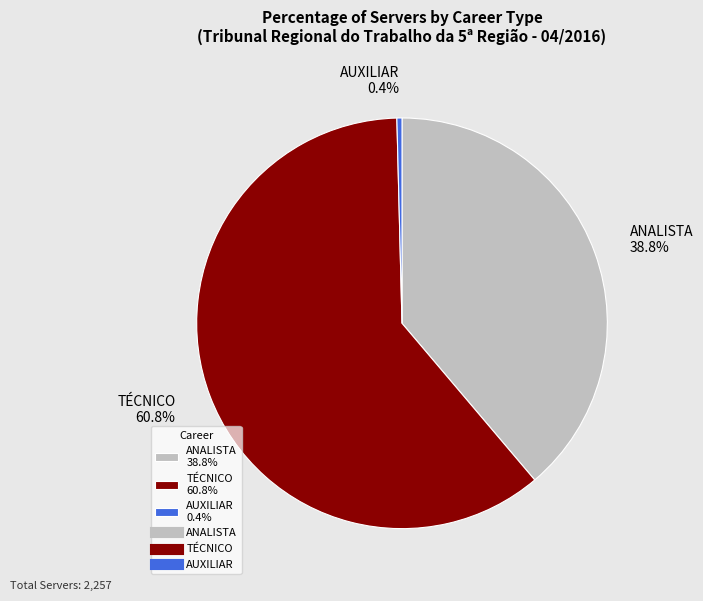

To the nearest percent, what is the difference between the largest and smallest slice percentages?

60%